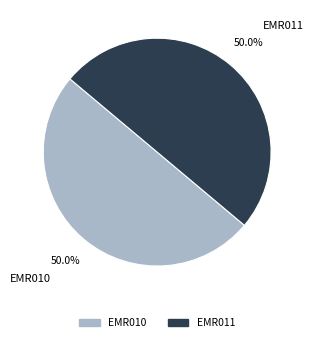

Is it true that EMR011 is 38% of the pie?

False